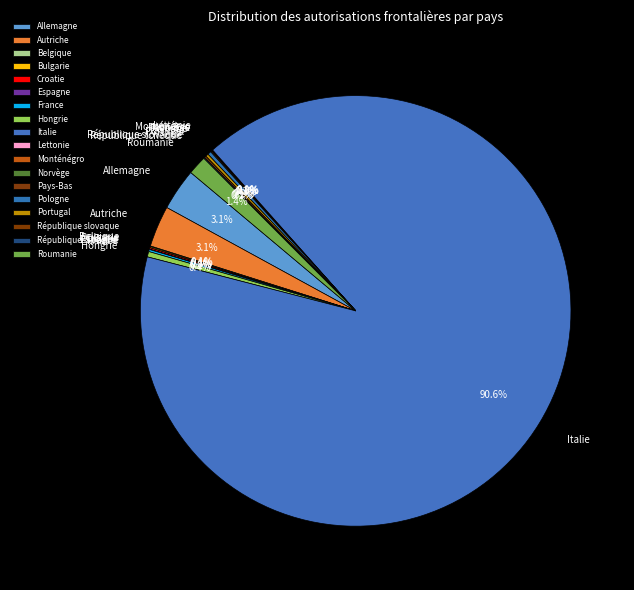

What is the largest slice in the pie chart?

Italie